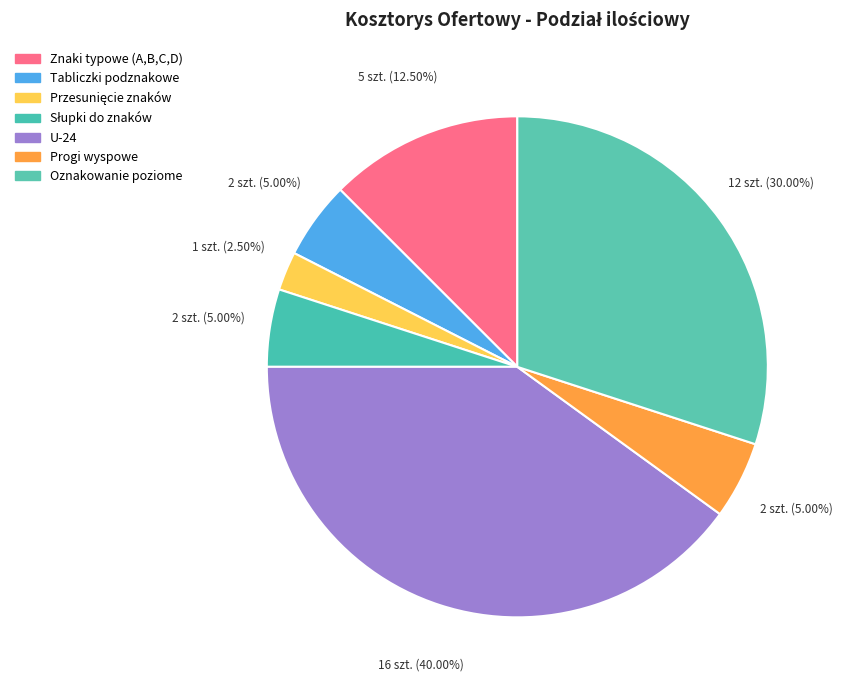

Does any single category account for the majority?

No